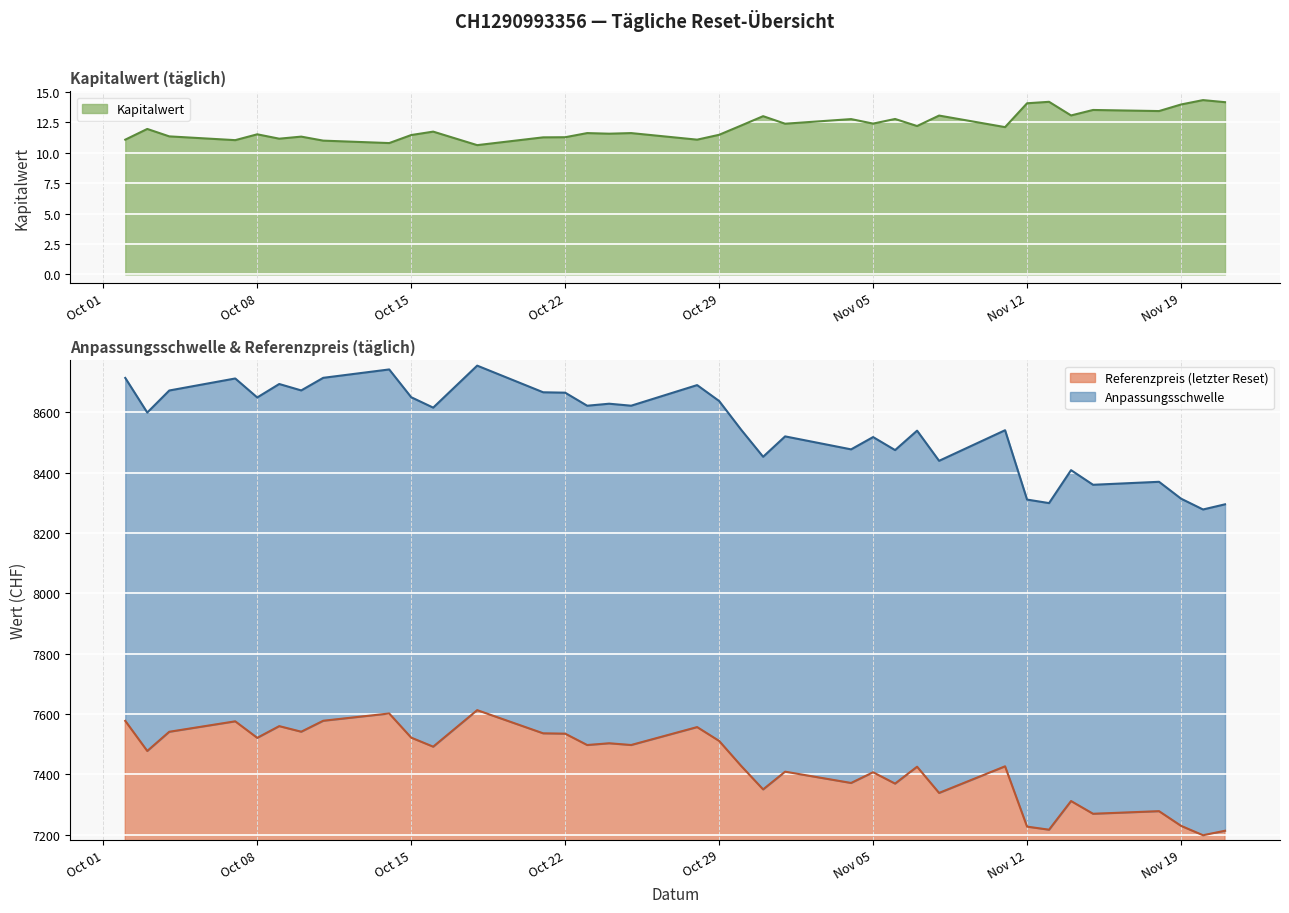

At how many categories does at least one series exceed 5857?

36